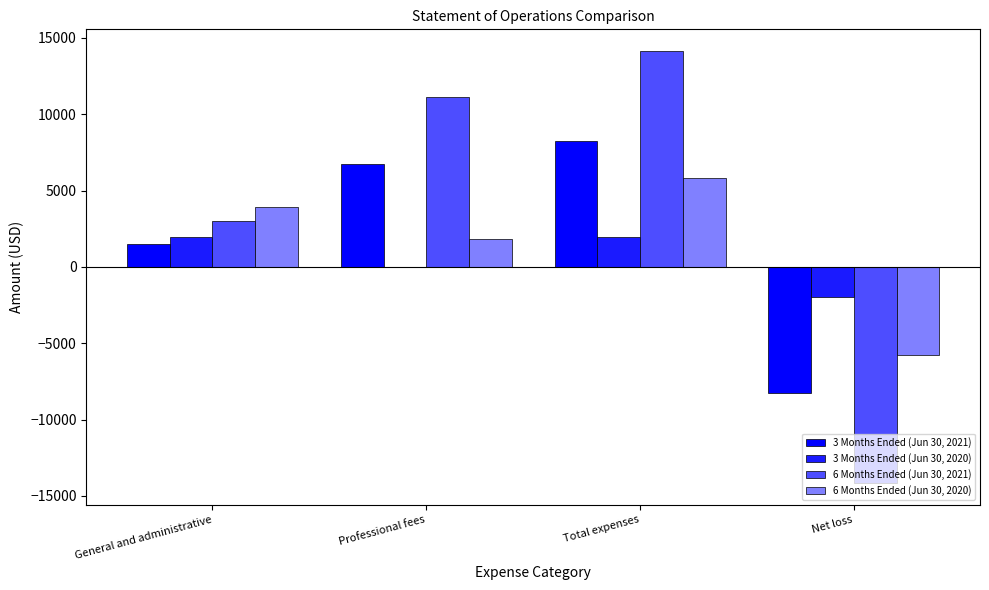

Between Net loss and Professional fees, which is larger?

Professional fees